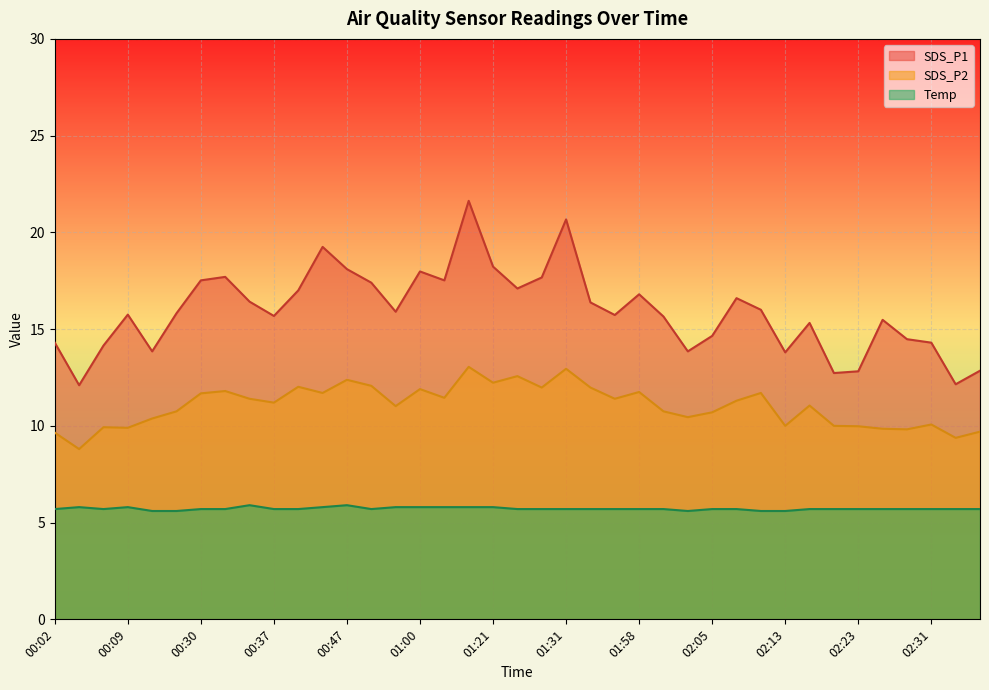

True or false: Temp and SDS_P1 intersect in this chart.

False